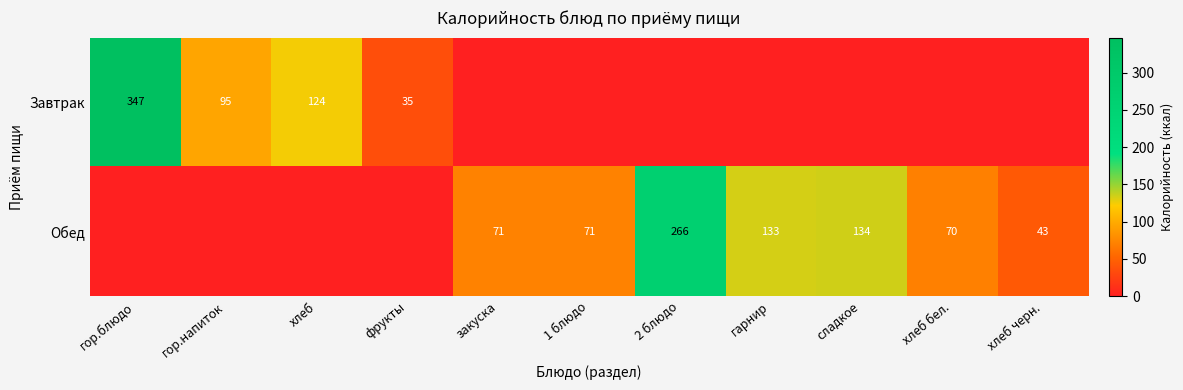

Is it true that Обед equals 219 at гарнир?

False